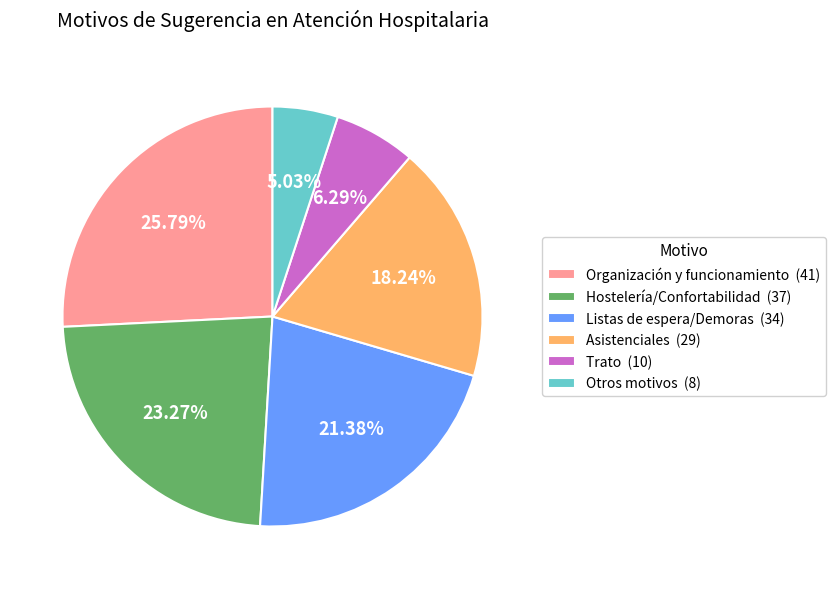

What is the total percentage of Hostelería/Confortabilidad and Trato?

29.6%